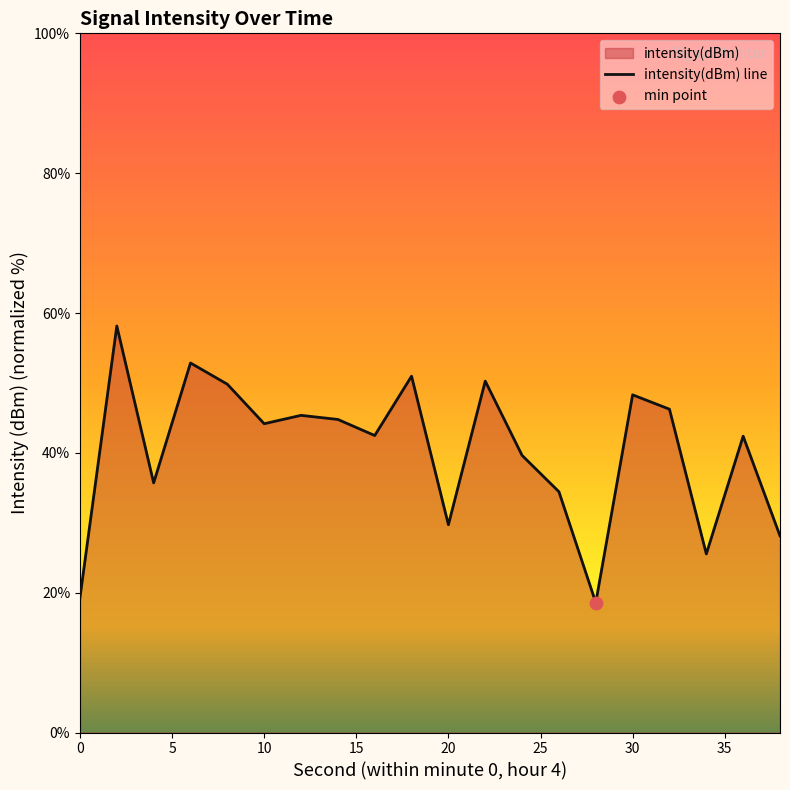

What is the maximum value shown in the chart?

58.1